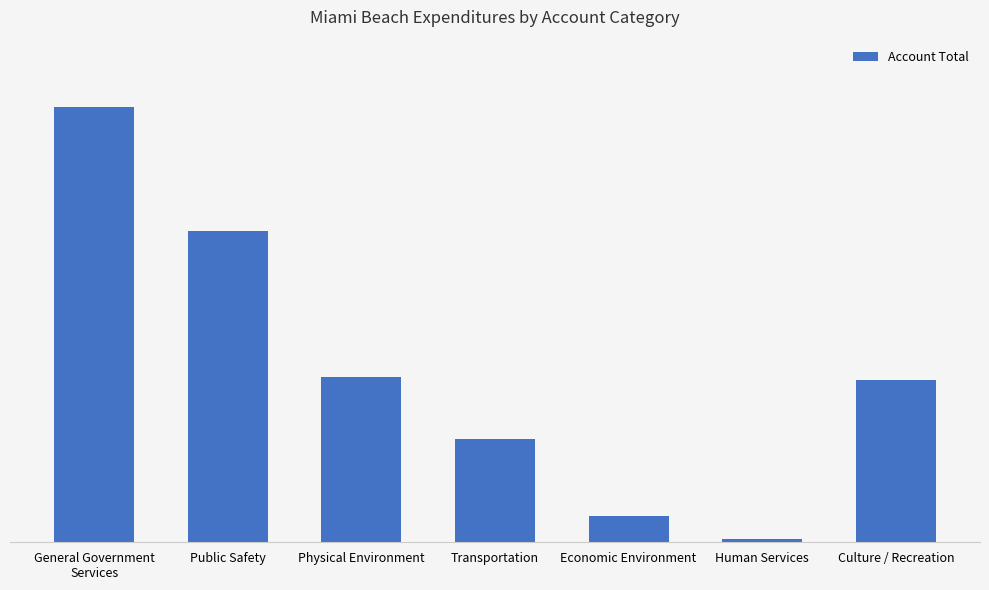

What is the change in value from Physical Environment to Culture / Recreation?

-1450475